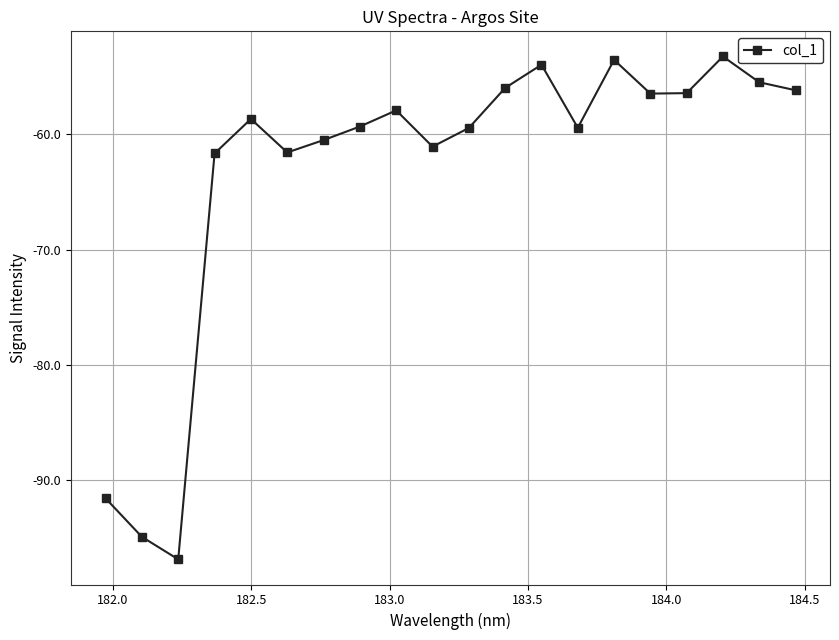

What is the minimum value shown in the chart?

-96.8